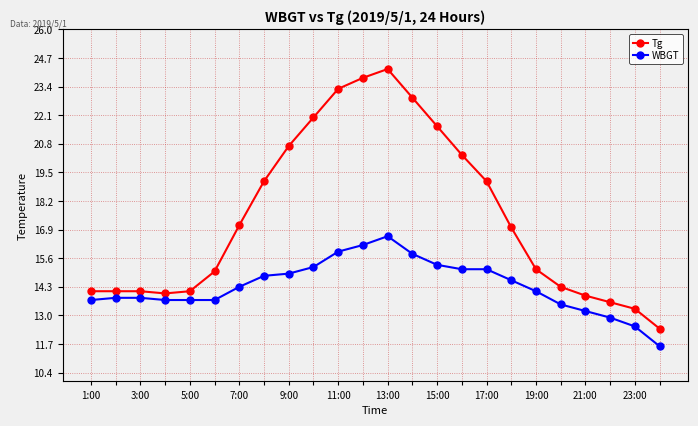

What is the average value of the Tg series?

17.5